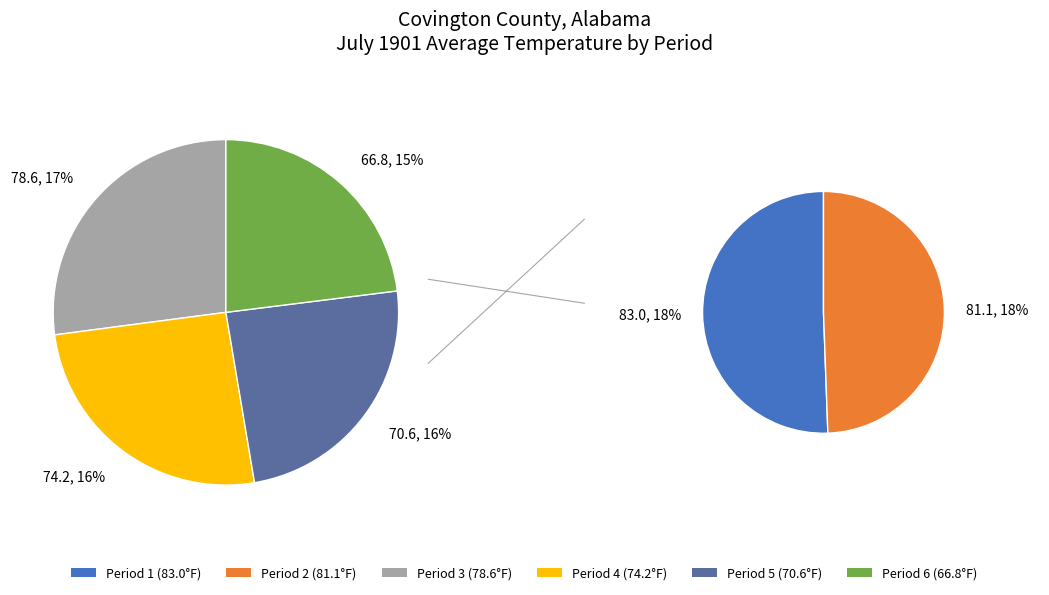

Rank the categories by value from lowest to highest.

Period 6, Period 5, Period 4, Period 3, Period 2, Period 1